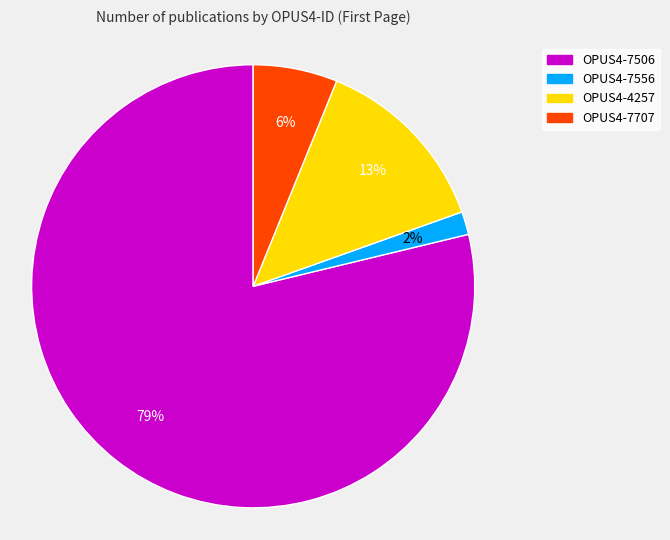

Approximately how many times larger is the value at OPUS4-7707 compared to OPUS4-4257?

0.5